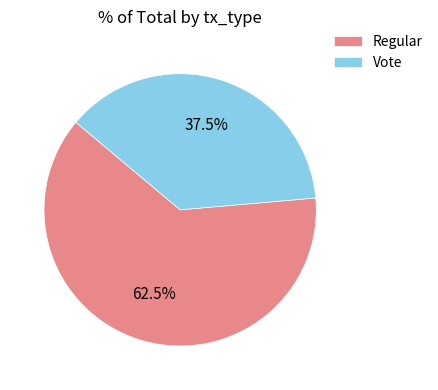

Rank the categories by value from lowest to highest.

Vote, Regular